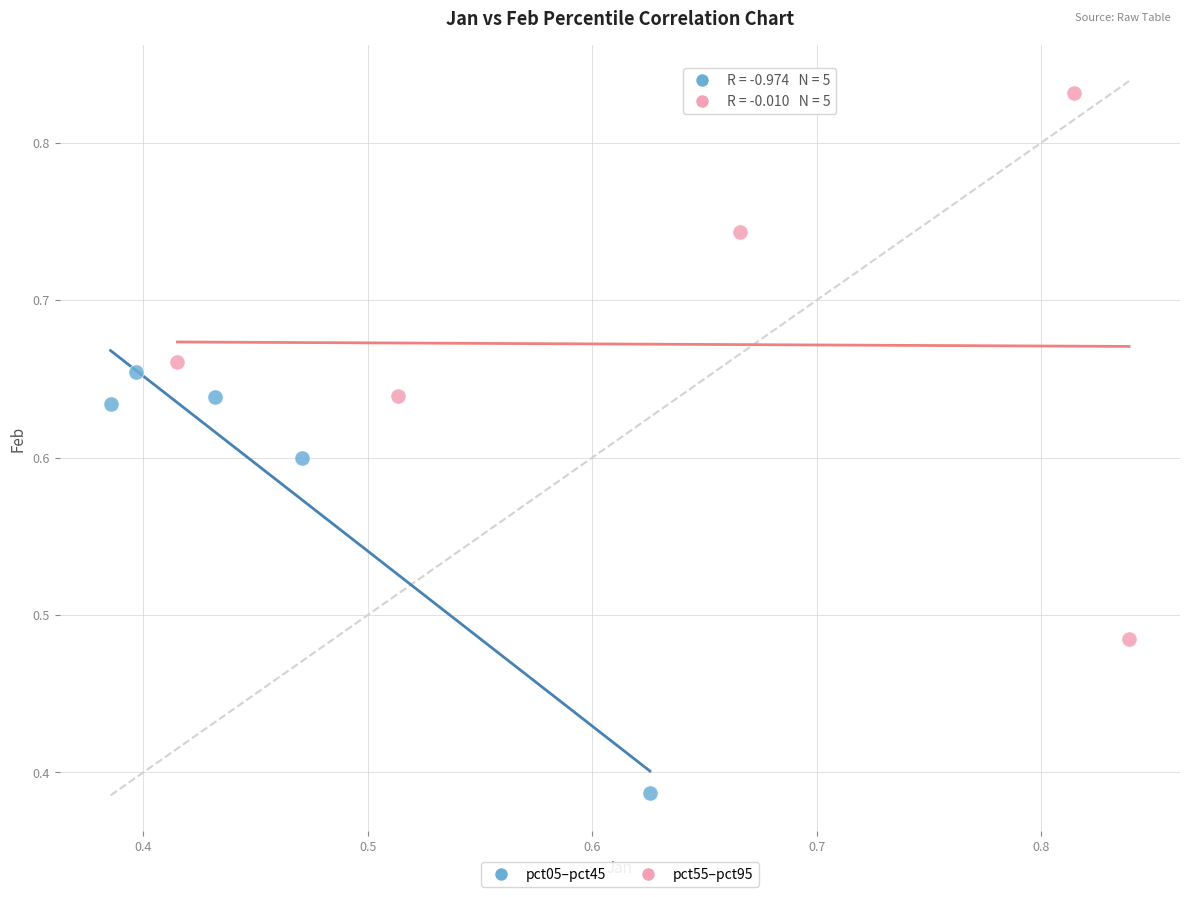

Which series has the largest Y range (max minus min)?

pct55–pct95